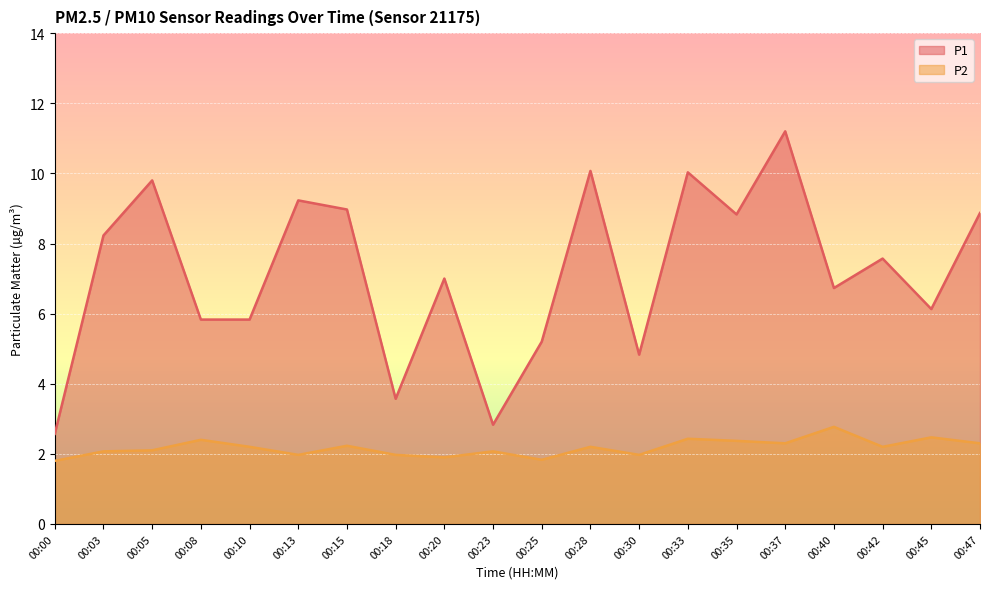

How many interior local valleys does the P2 series have?

6